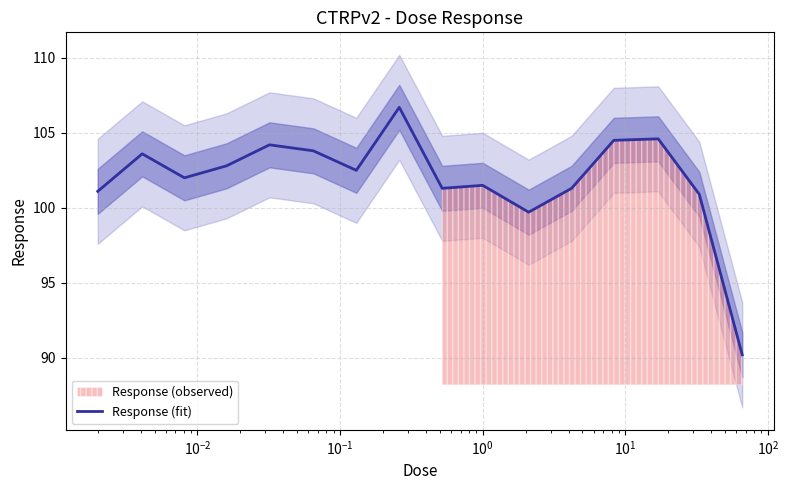

What is the value of the 10th point from the left?

101.5